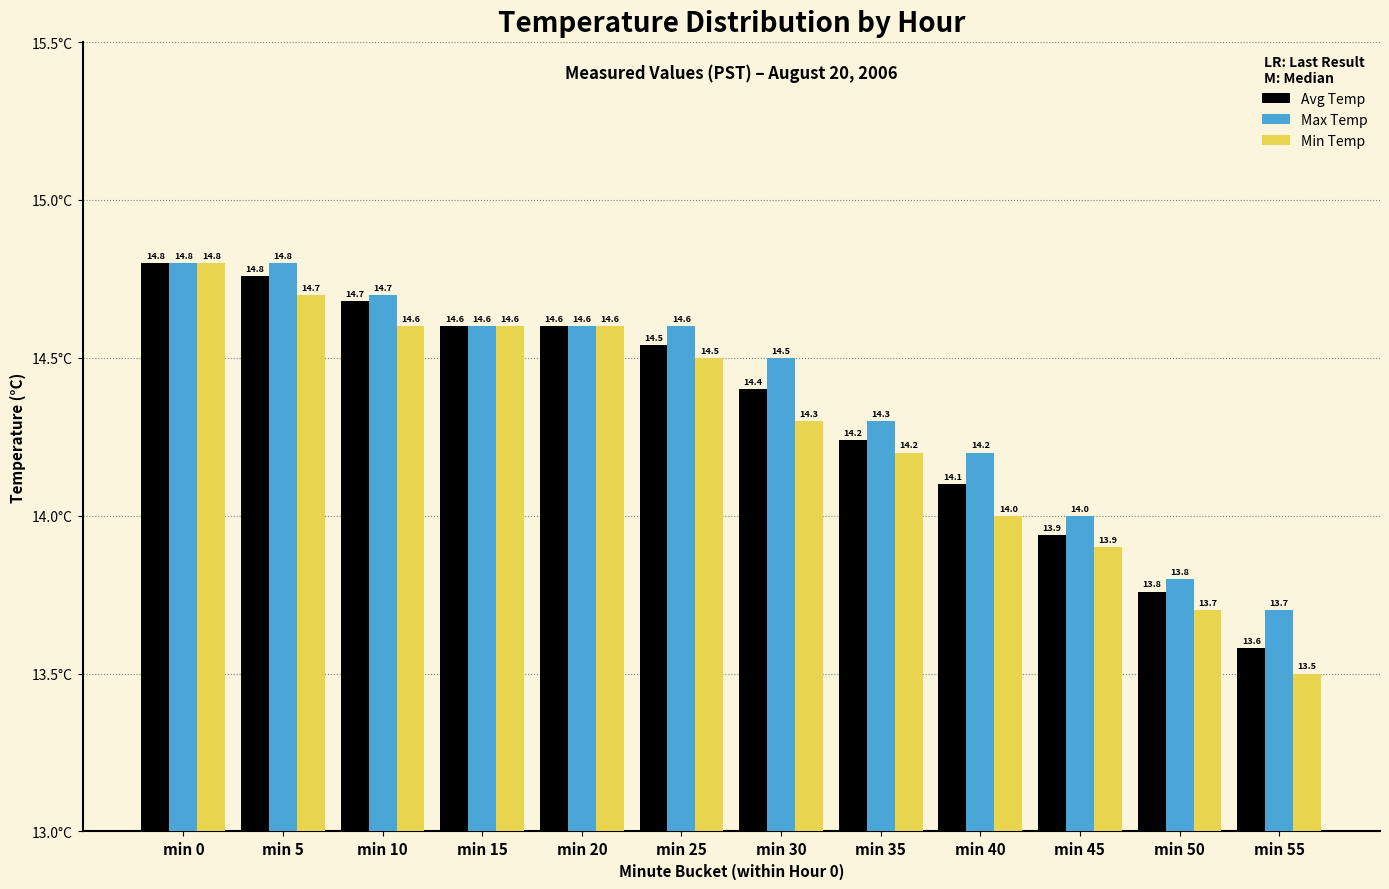

Which series has the widest spread of values?

Min Temp